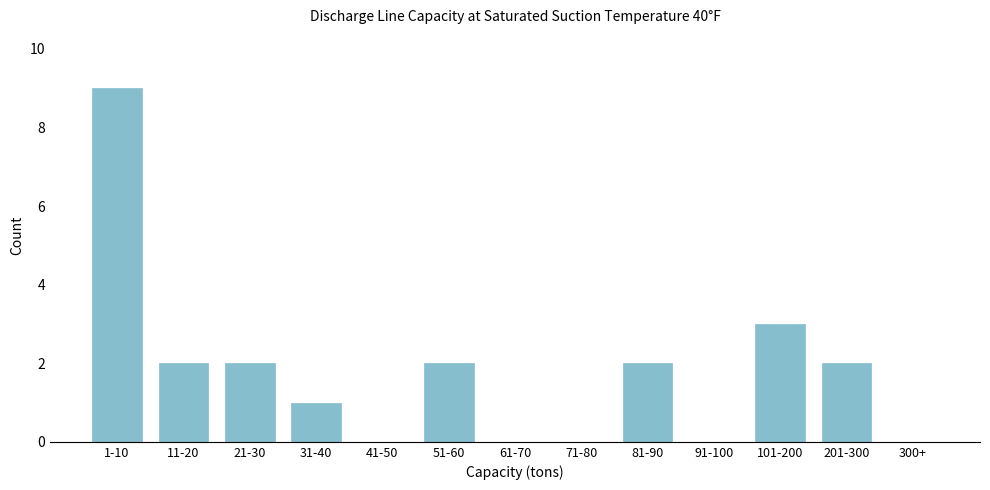

Reading left to right, what are all the values shown in this chart?

1-10=9	11-20=2	21-30=2	31-40=1	41-50=0	51-60=2	61-70=0	71-80=0	81-90=2	91-100=0	101-200=3	201-300=2	300+=0